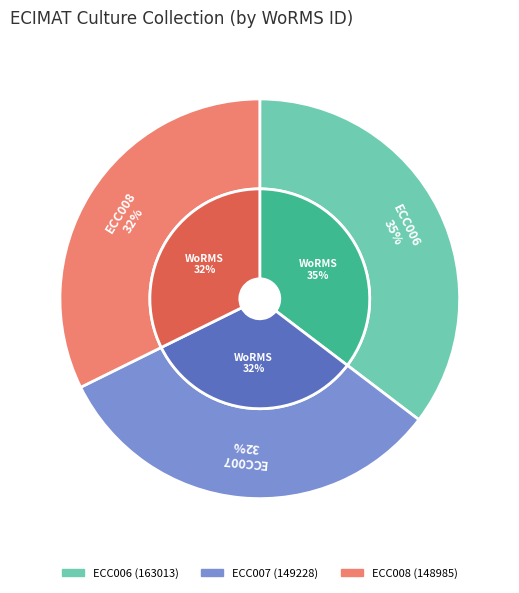

What percentage do ECC008 and ECC007 together represent?

64.7%